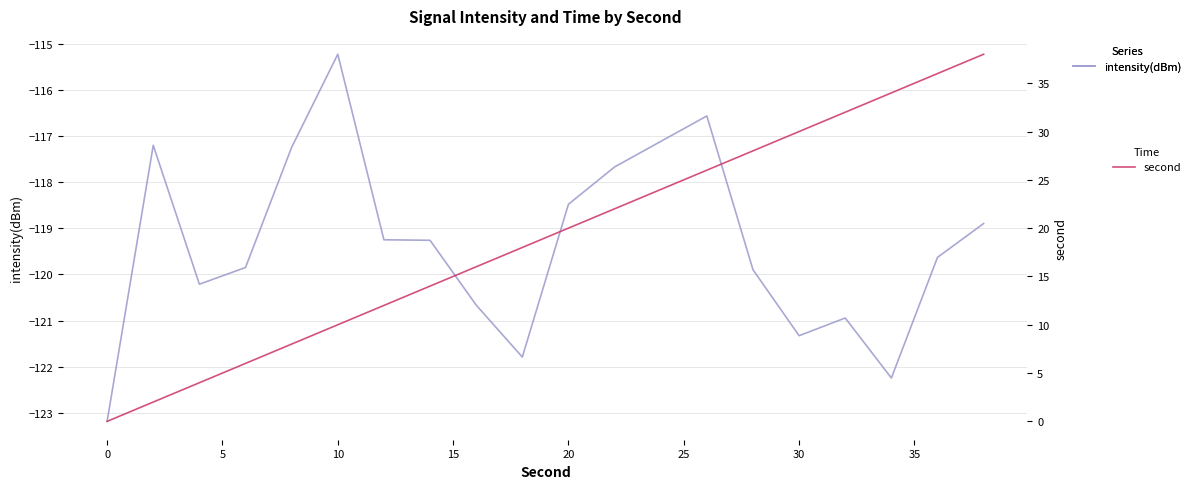

How many interior local valleys does the intensity(dBm) series have?

4